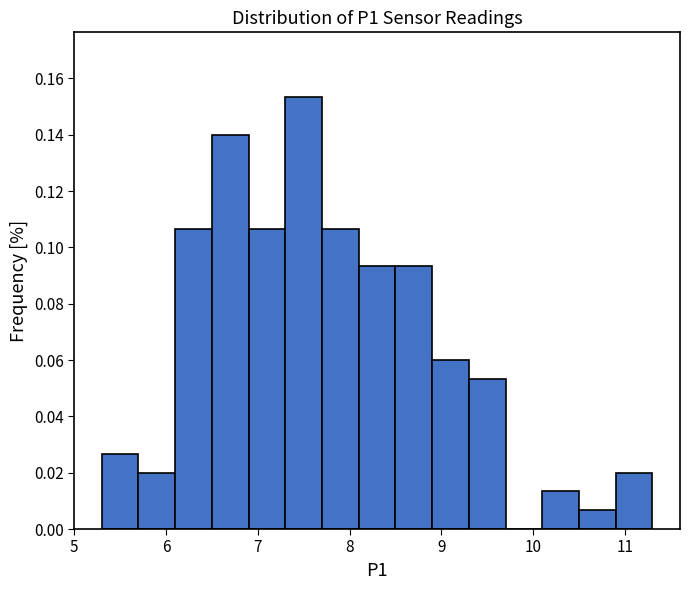

Which range on the x-axis has the tallest bar?

7.3 to 7.7